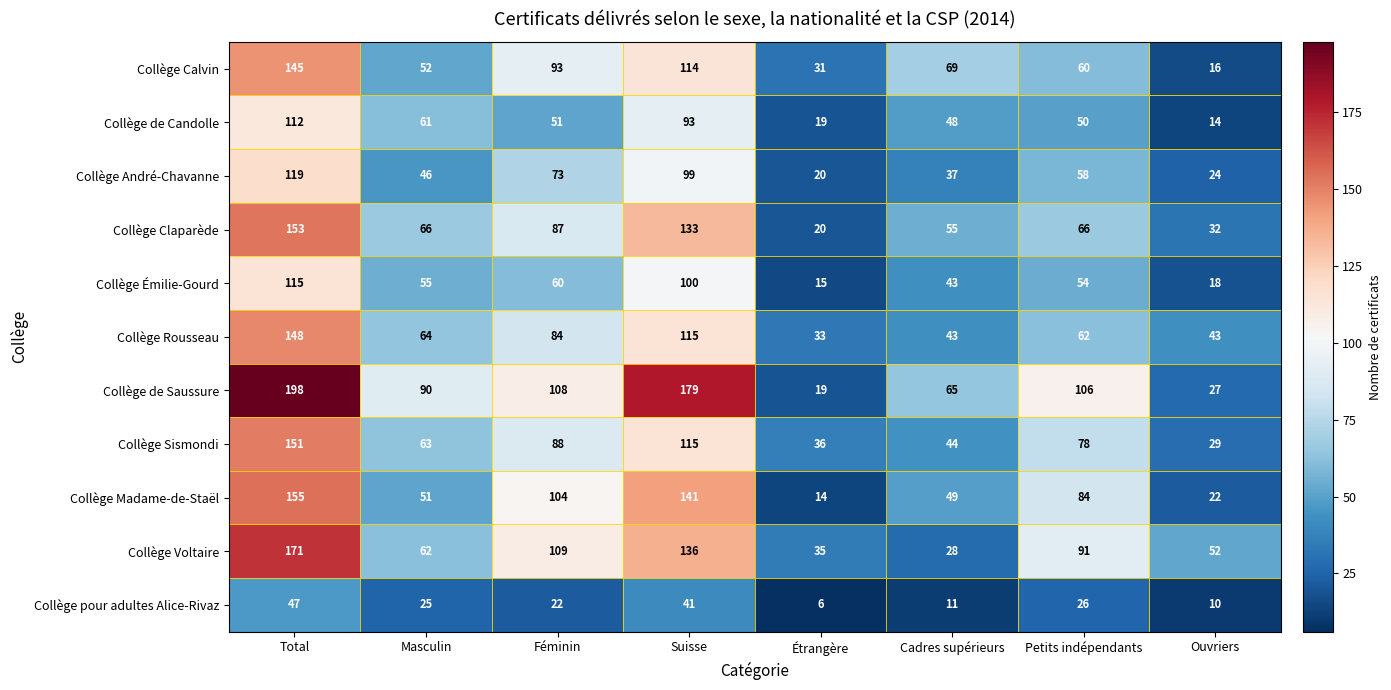

What is the difference between the second highest and minimum values in the Collège Claparède series?

113